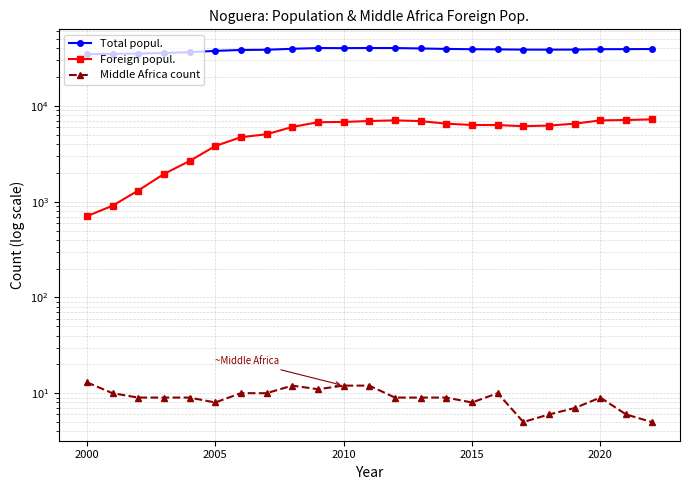

True or false: Total popul. and Foreign popul. cross at least once.

False